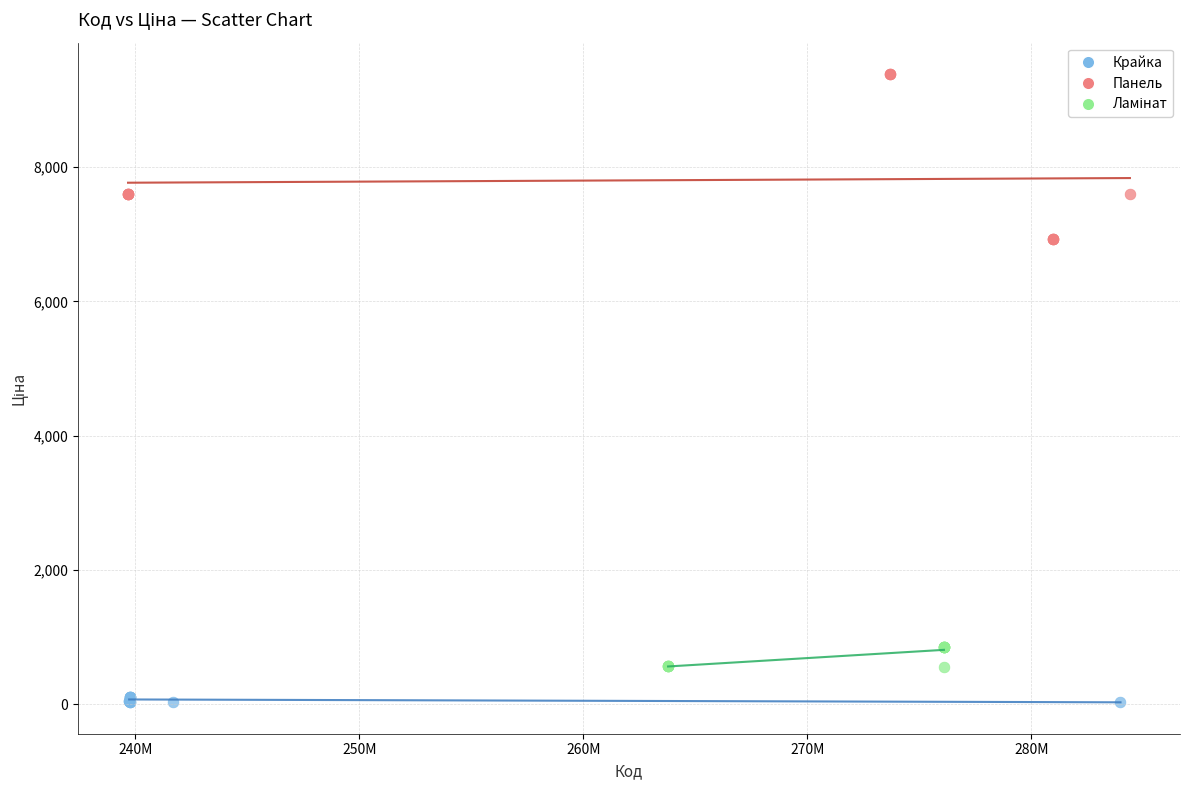

Which series reaches the maximum Y coordinate?

Панель